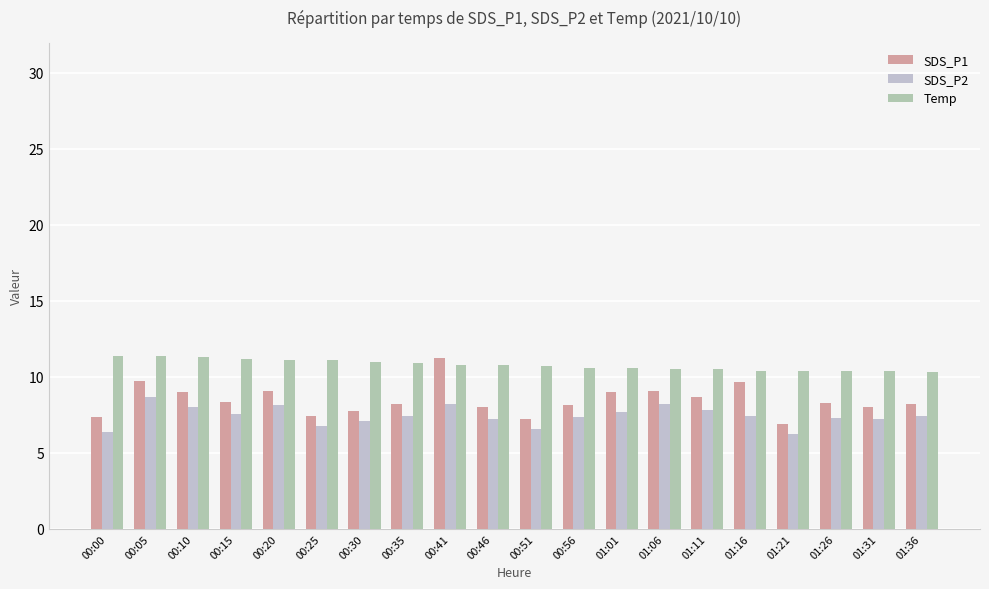

Count the number of categories in the chart.

20